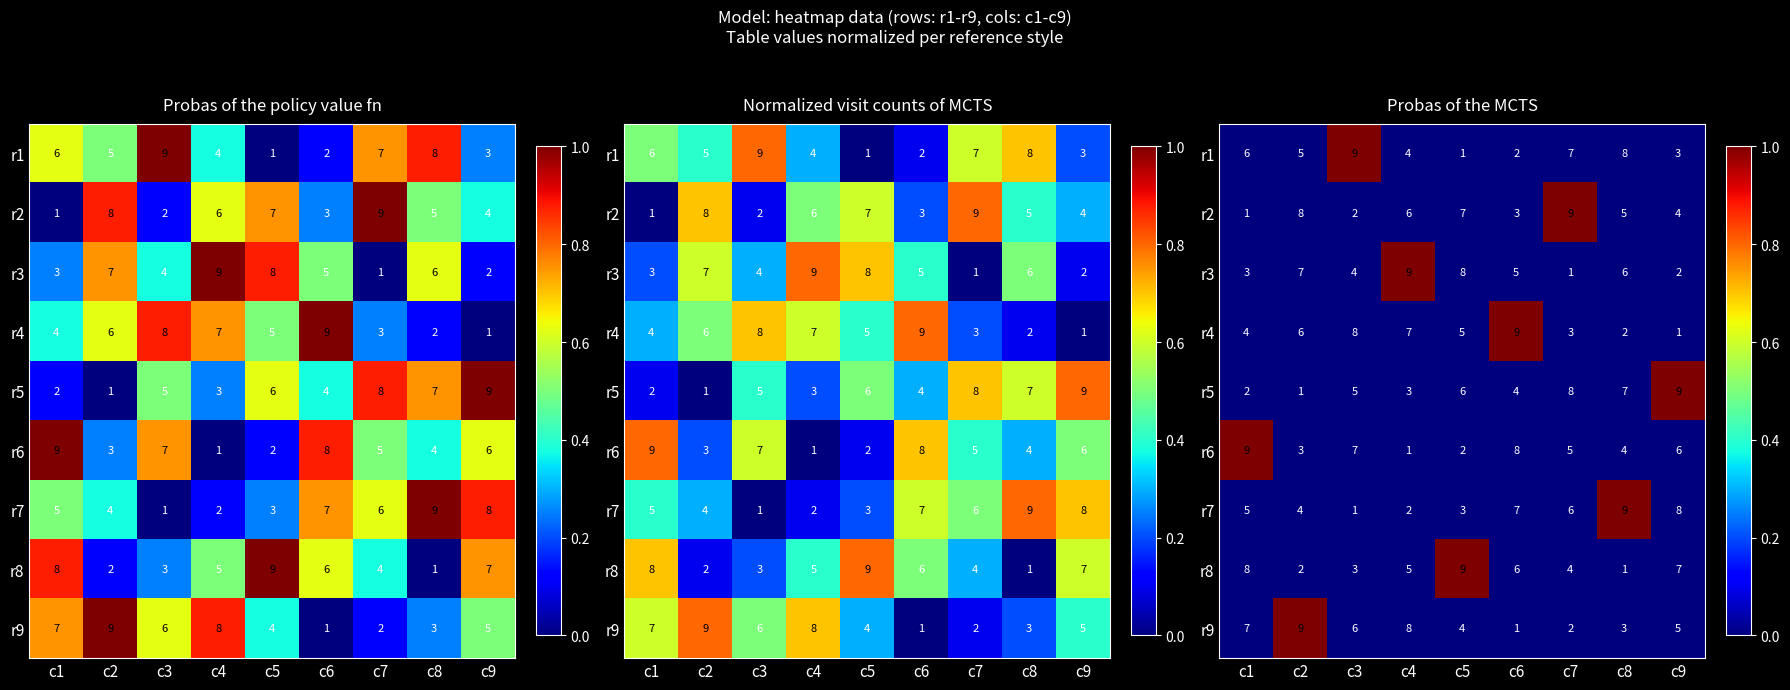

Which has a higher value, c7 or c3?

c3